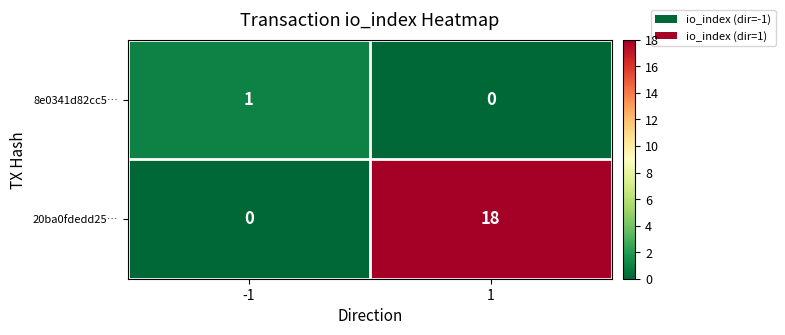

Which series changed the most between -1 and 1?

20ba0fdedd25…